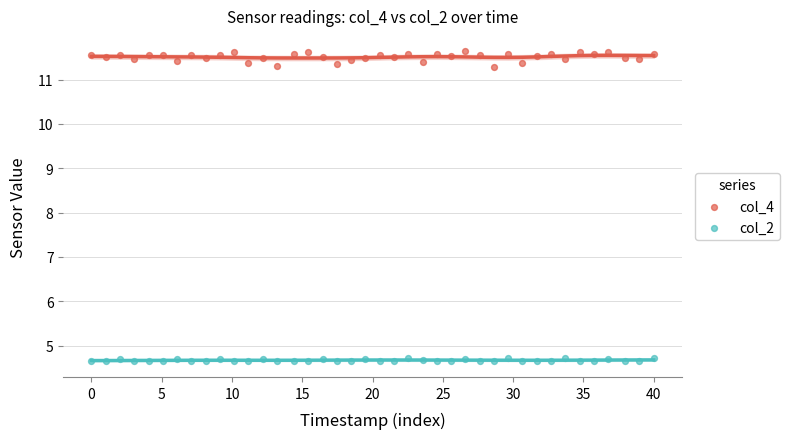

Across all data points, what is the range of Y values (max minus min)?

7.0